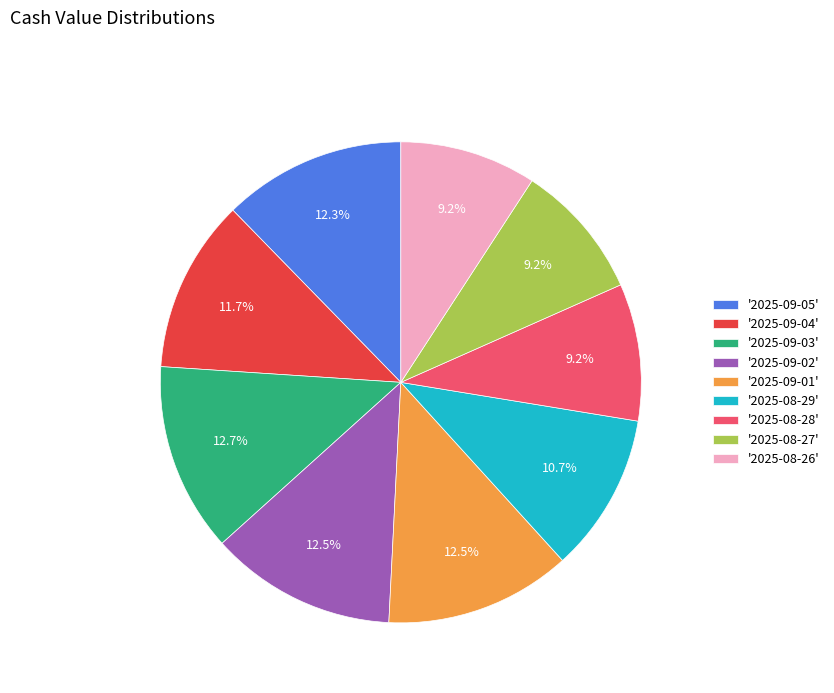

Is there any slice that represents more than half of the pie?

No